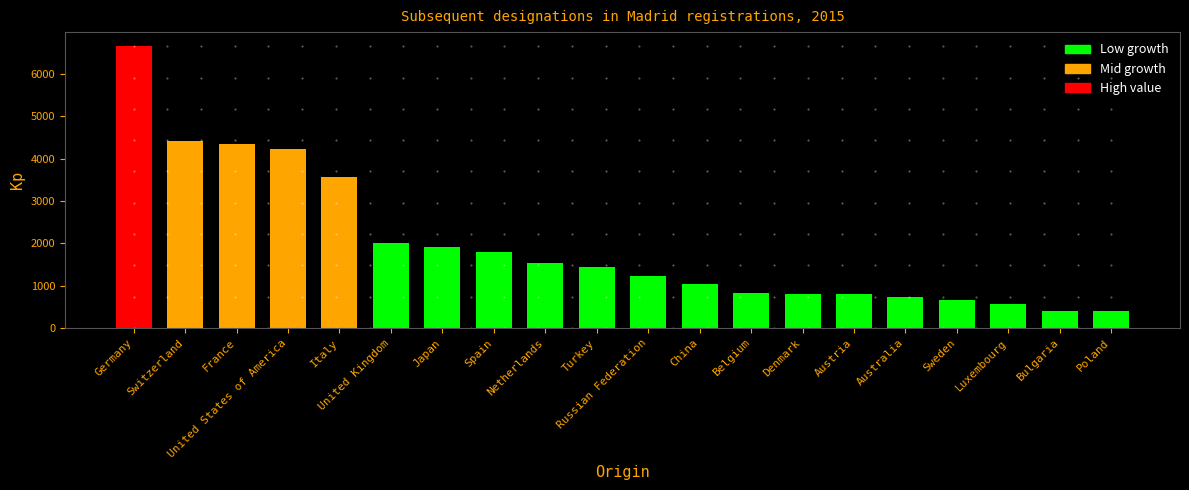

What is the label of the 8th bar from the right?

Belgium